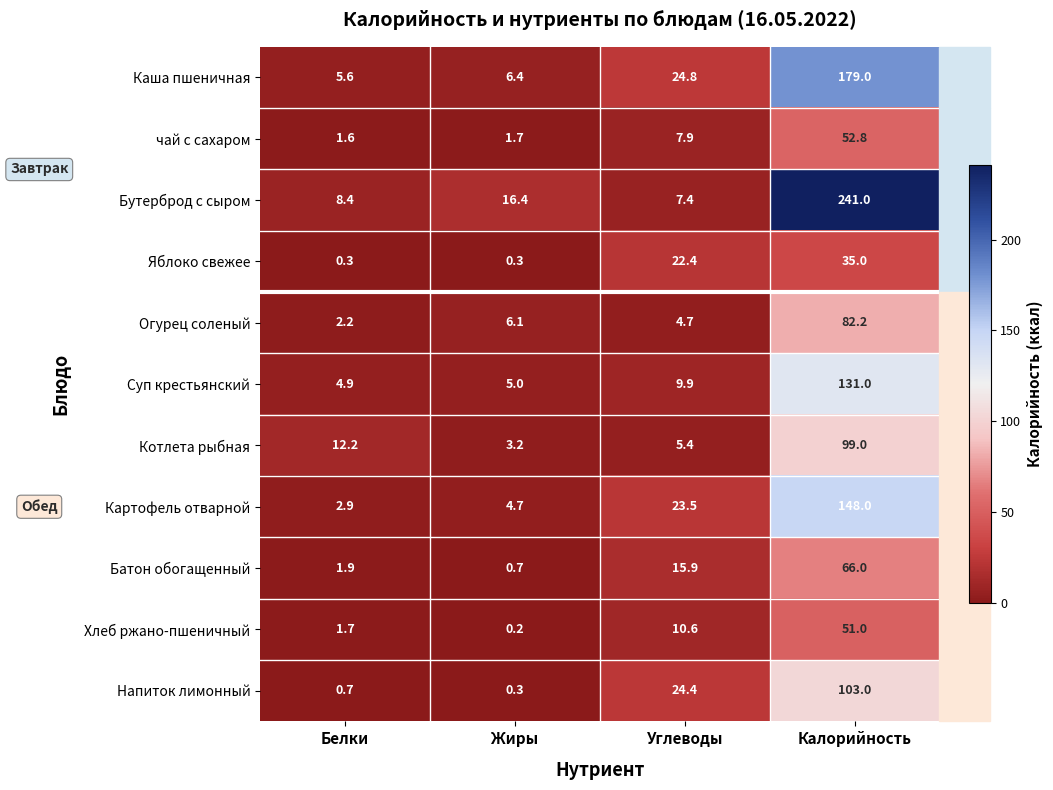

At how many categories does at least one series exceed 219?

1